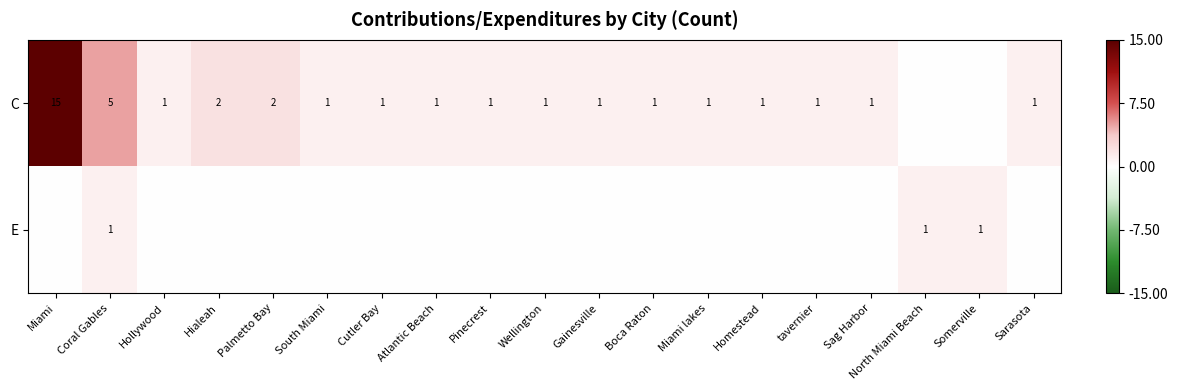

Is it true that C equals 1 at Wellington?

True